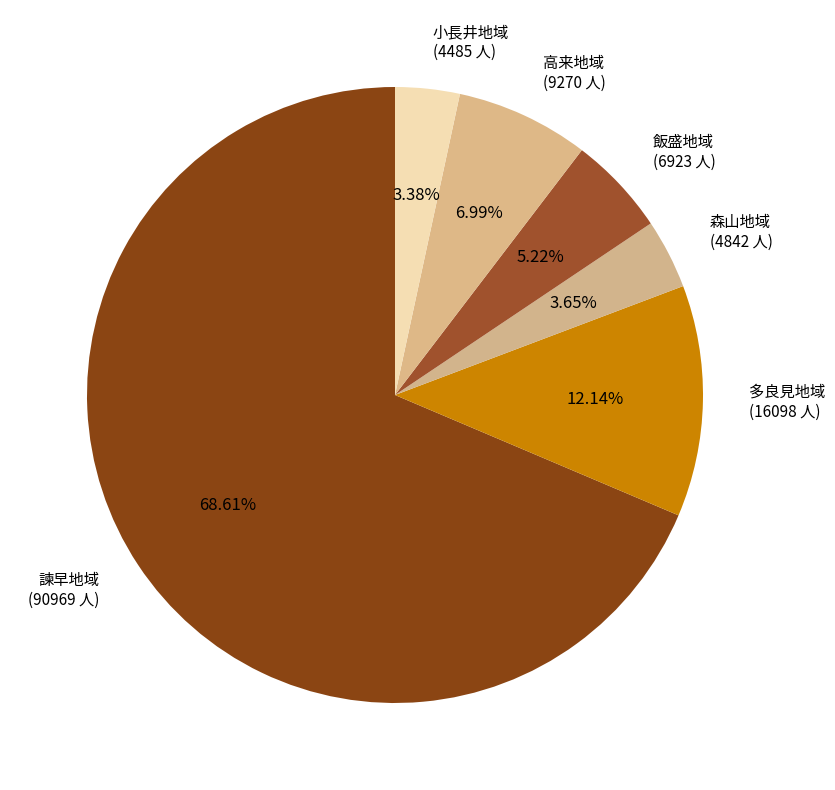

Approximately how many times larger is the value at 多良見地域 compared to 飯盛地域?

2.3